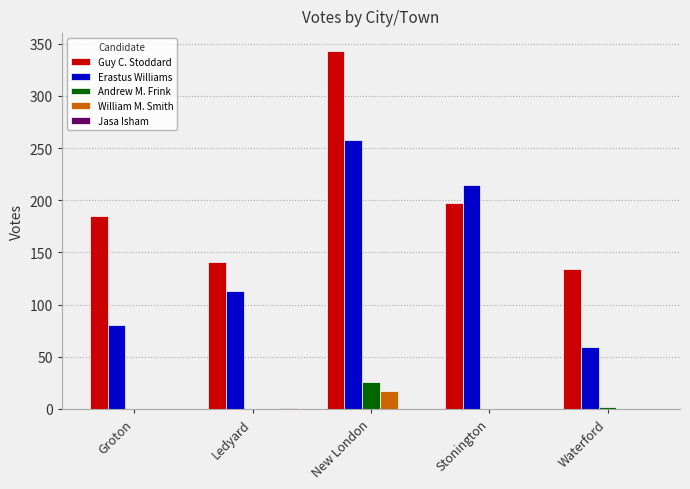

The value of Andrew M. Frink at New London is 37. True or false?

False